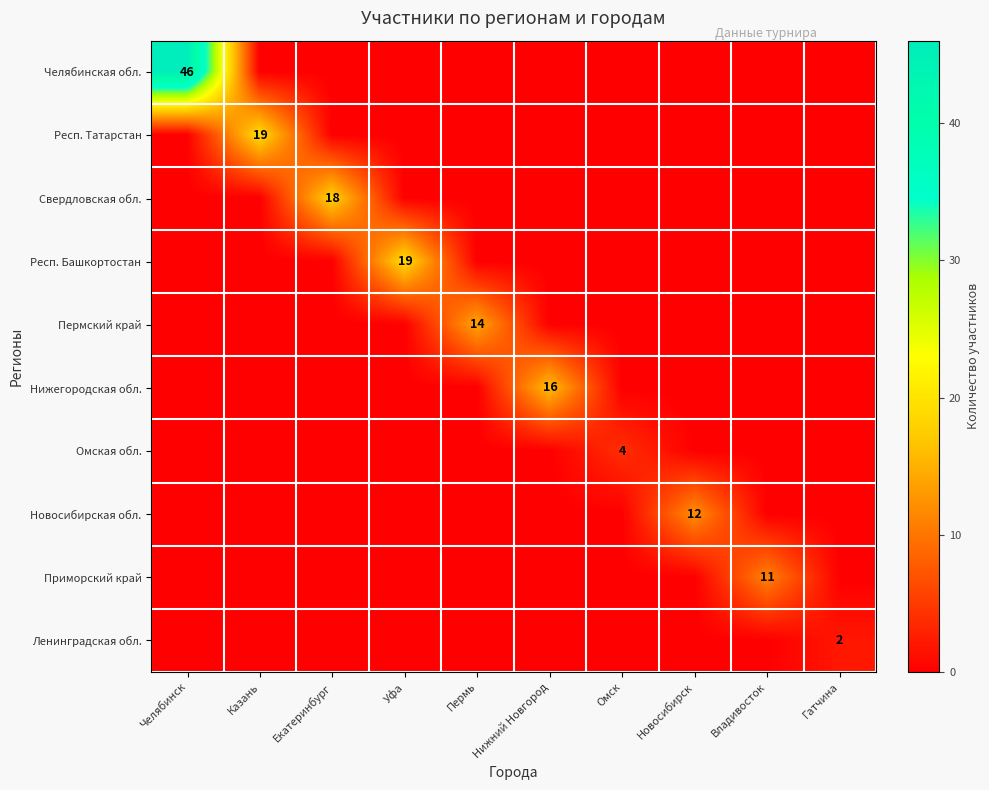

What is the average value of the Свердловская обл. series?

2